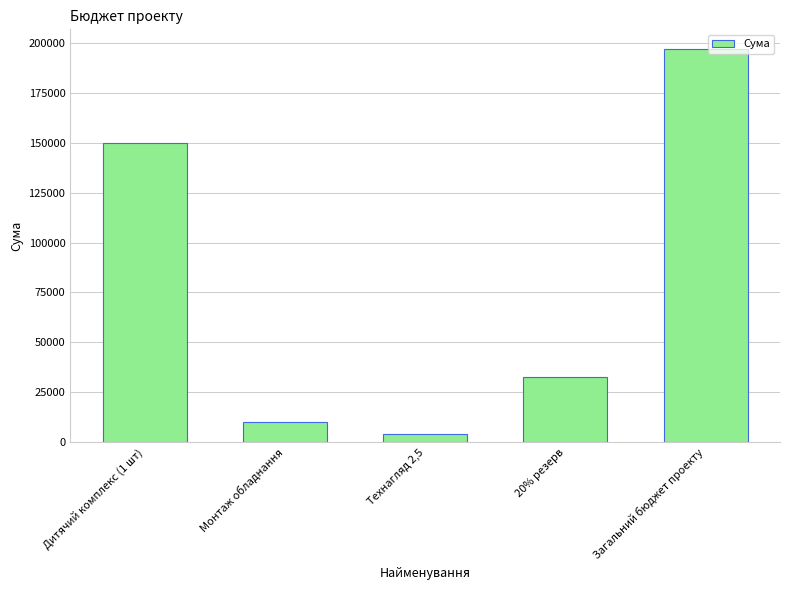

What is the value of the 4th bar from the left?

32800